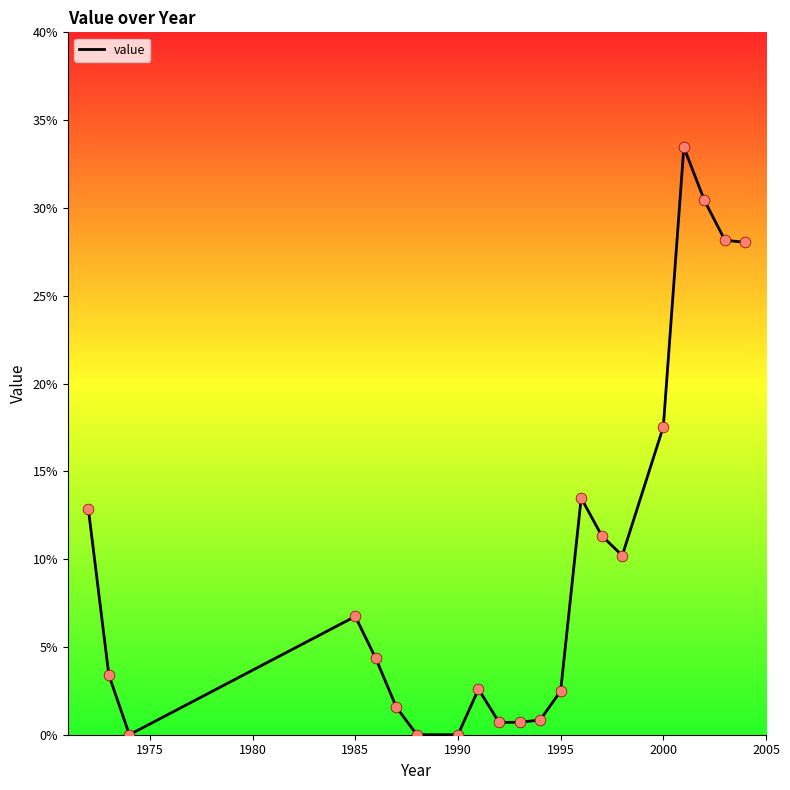

What is the difference between the maximum and minimum values?

33.5